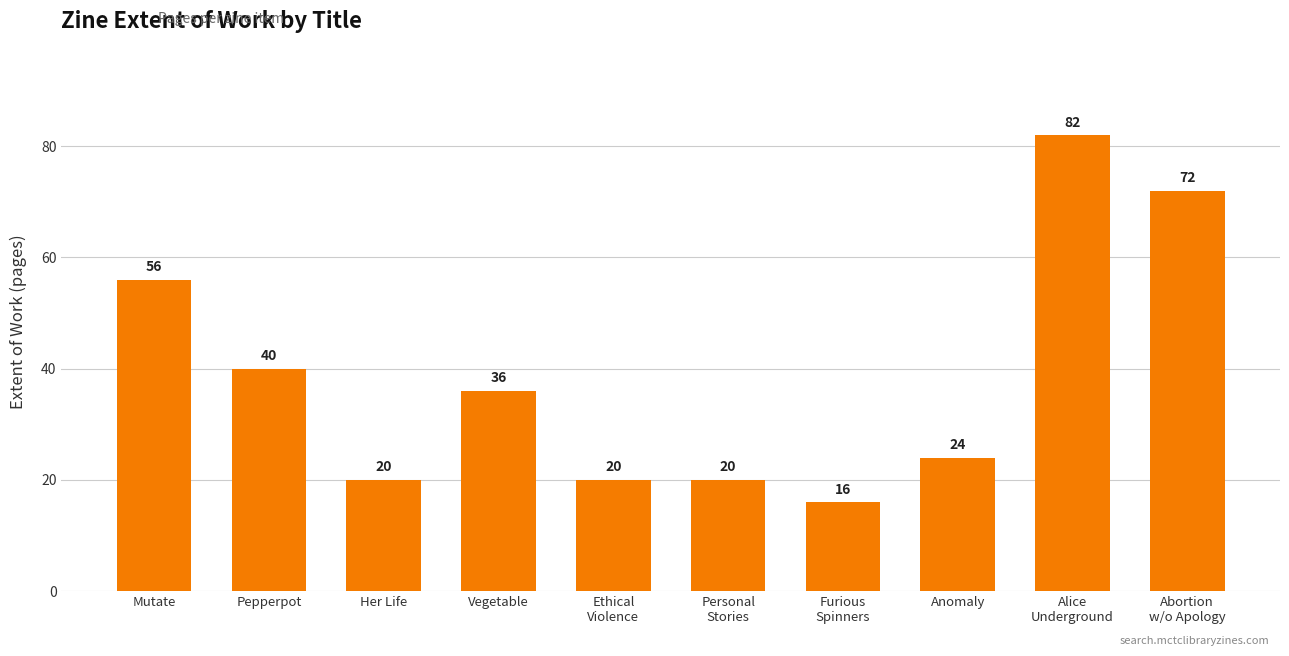

What is the difference between the second highest and second lowest values?

52